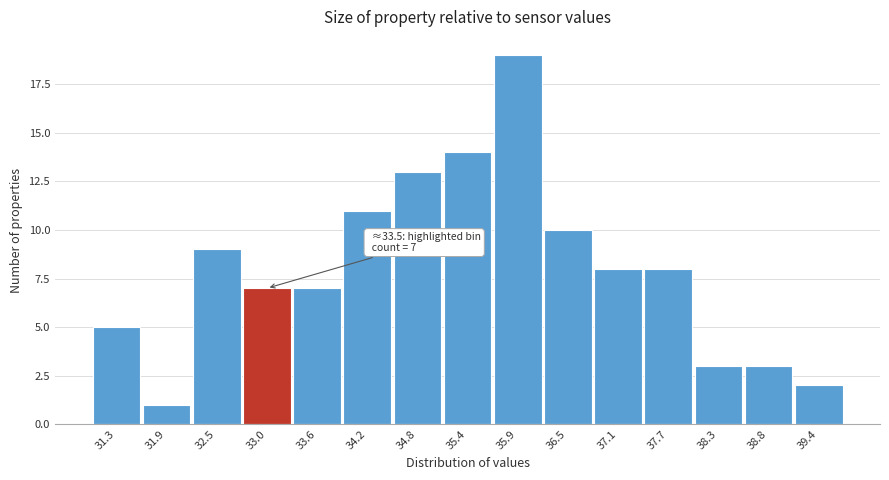

Reading left to right, what are all the values shown in this chart?

31.3=5	31.9=1	32.5=9	33.0=7	33.6=7	34.2=11	34.8=13	35.4=14	35.9=19	36.5=10	37.1=8	37.7=8	38.3=3	38.8=3	39.4=2